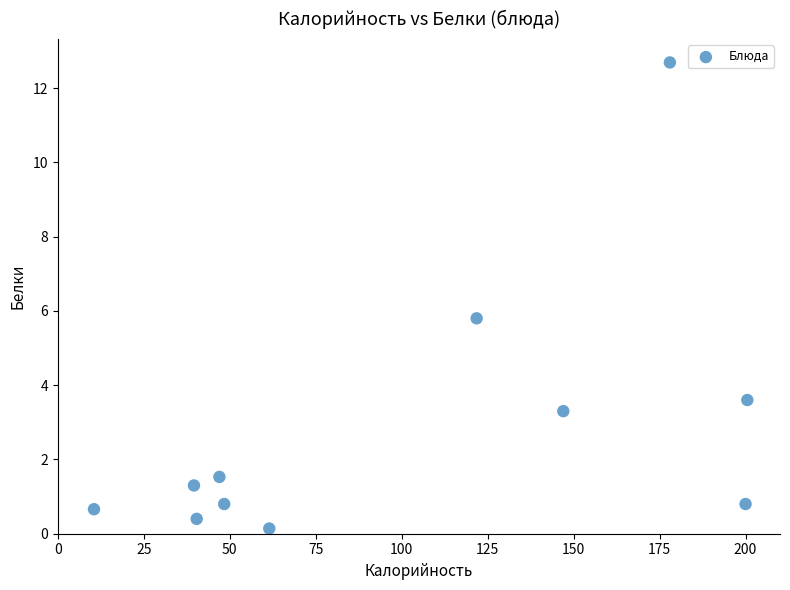

What Y value in the scatter plot is closest to 6?

5.8